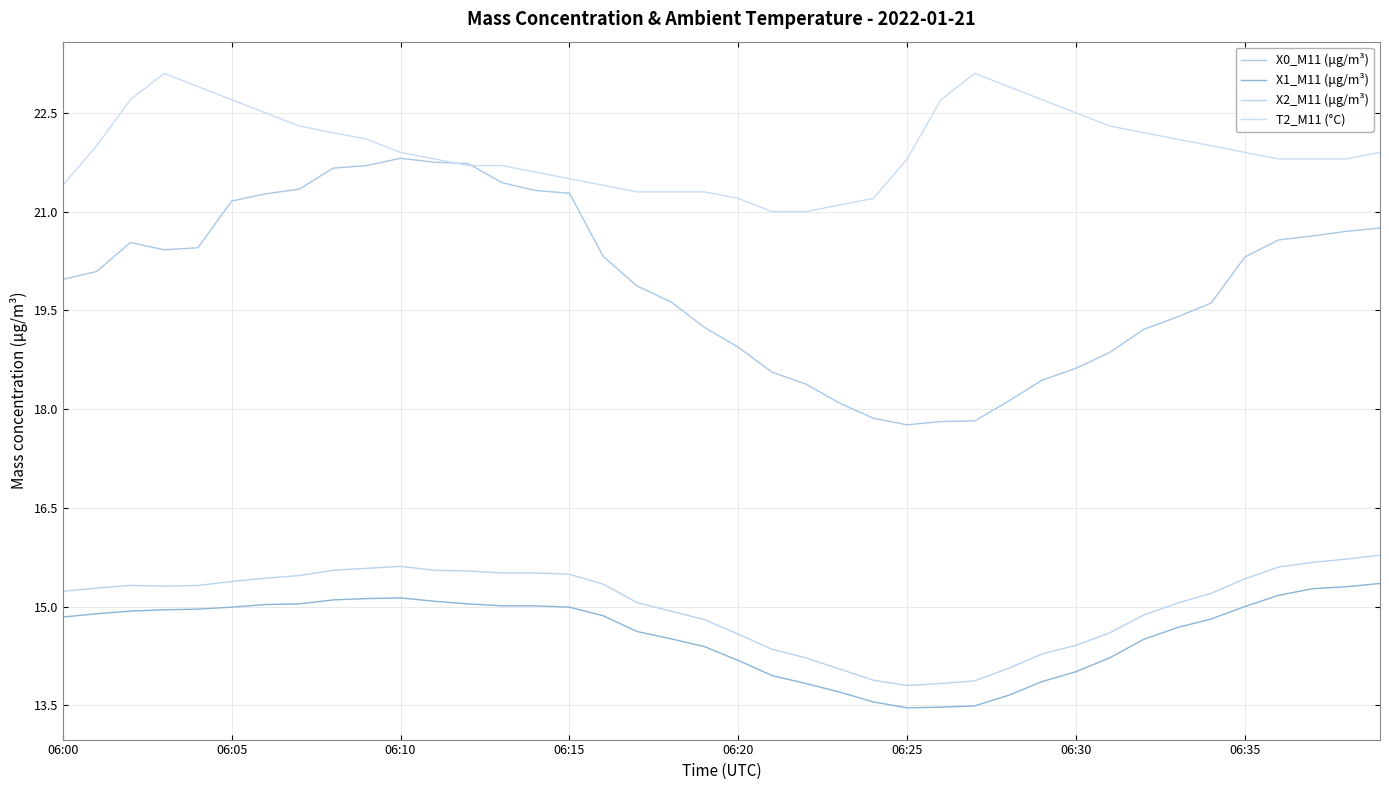

List the labels in order of X2_M11 (μg/m³) value, smallest first.

25, 26, 27, 24, 23, 28, 22, 29, 21, 30, 20, 31, 19, 32, 18, 33, 17, 34, 06:00, 06:05, 06:15, 06:10, 06:20, 16, 06:25, 35, 06:30, 06:35, 15, 13, 14, 12, 8, 11, 9, 36, 10, 37, 38, 39